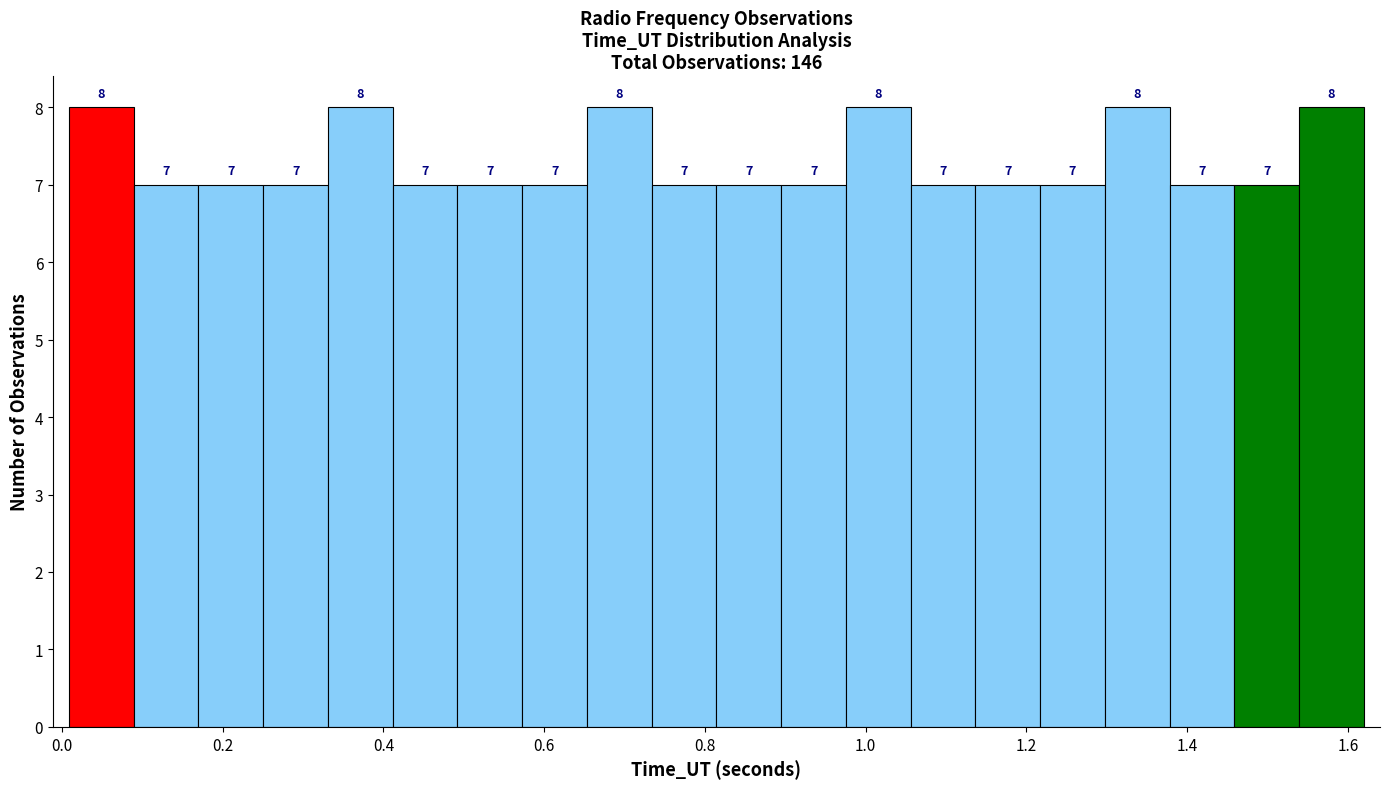

What is the height of the bar covering 1.22 to 1.30 on the x-axis? The bar edges are not printed on the chart, so give them approximately, as read against the axis.

7